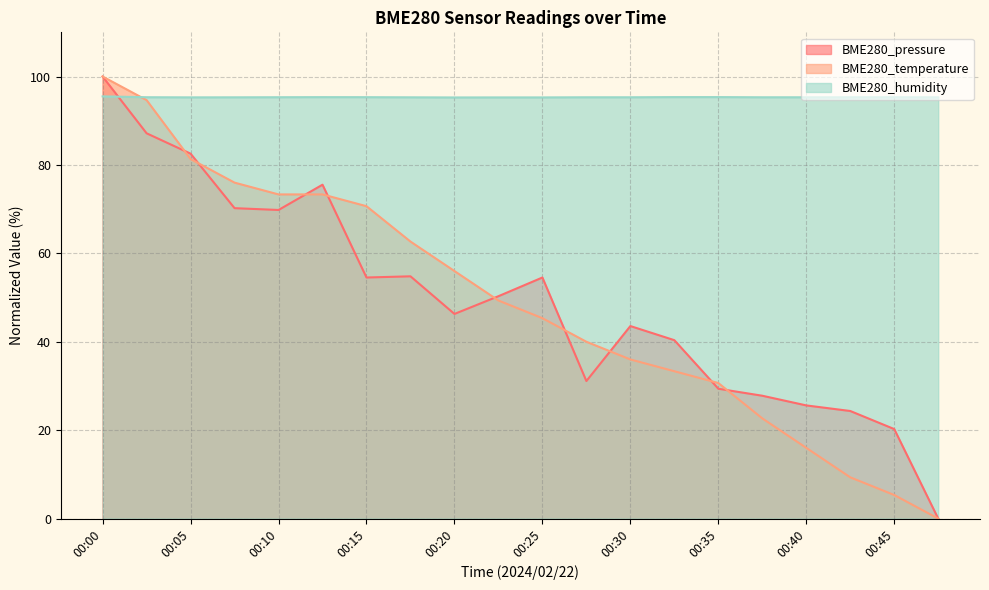

Reading left to right, transcribe all the data shown in this chart.

BME280_pressure: 100.0	87.2	82.6	70.2	69.8	75.5	54.5	54.8	46.3	50.3	54.5	31.1	43.6	40.4	29.4	27.8	25.6	24.3	20.3	0.0
BME280_temperature: 100.0	94.7	81.3	76.0	73.3	73.3	70.7	62.7	56.0	49.3	45.3	40.0	36.0	33.3	30.7	22.7	16.0	9.3	5.3	0.0
BME280_humidity: 95.5	95.3	95.3	95.3	95.3	95.3	95.3	95.3	95.3	95.3	95.3	95.3	95.3	95.3	95.3	95.3	95.3	95.3	95.3	95.3